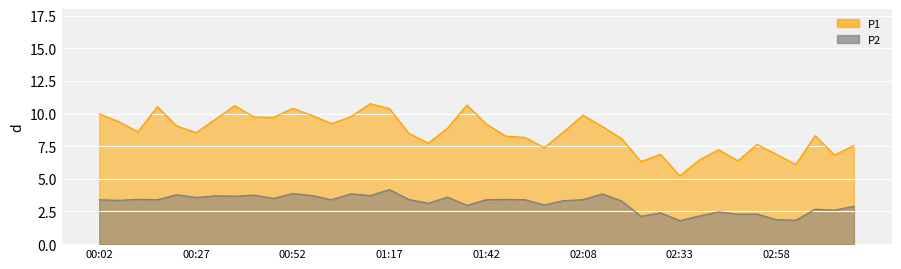

Which has a higher value, 03:03 or 00:47?

00:47